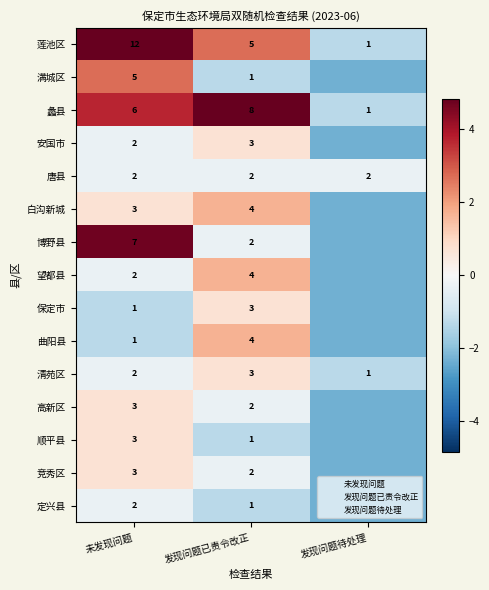

At which label does 蠡县 reach its peak?

发现问题已责令改正